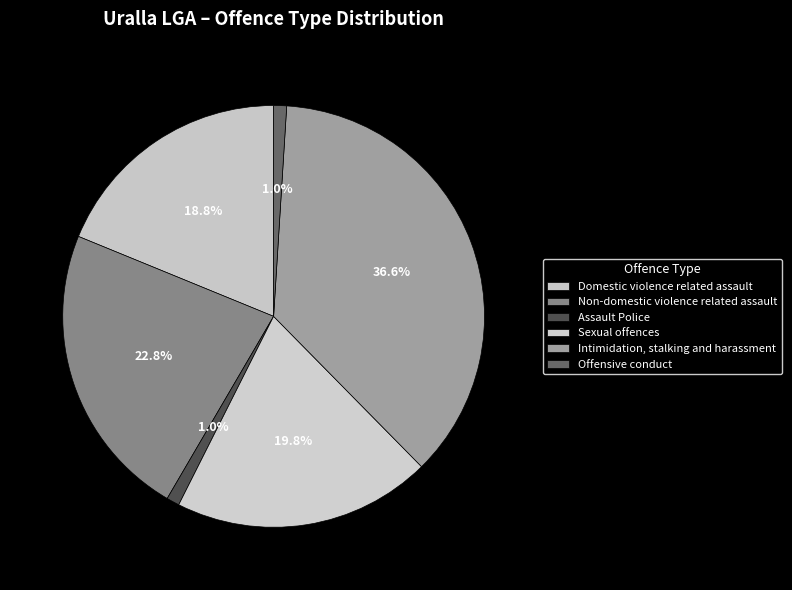

Count the number of slices in the pie.

6